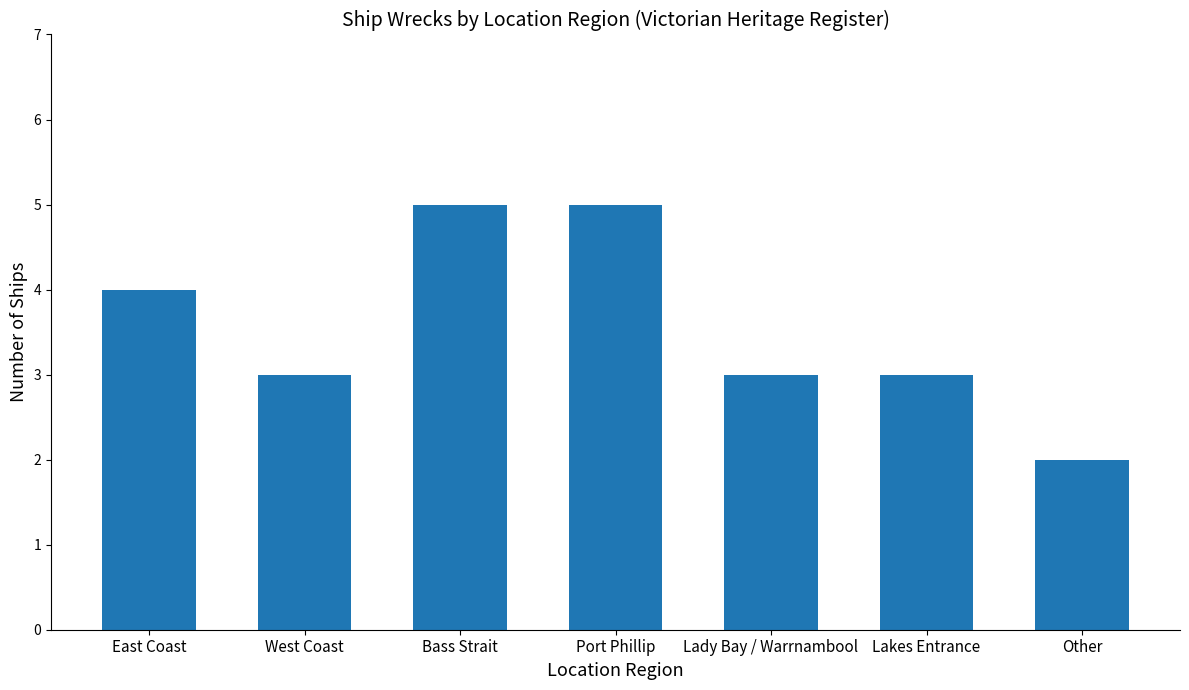

Read the value at Lakes Entrance.

3